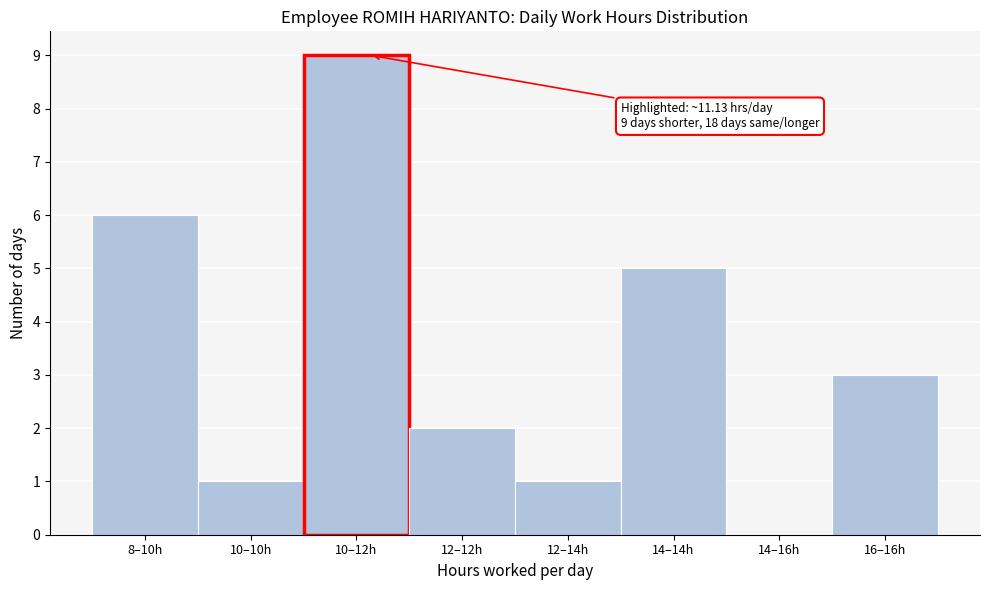

Reading left to right, list all the values displayed in this chart.

8–10h=6	10–10h=1	10–12h=9	12–12h=2	12–14h=1	14–14h=5	14–16h=0	16–16h=3